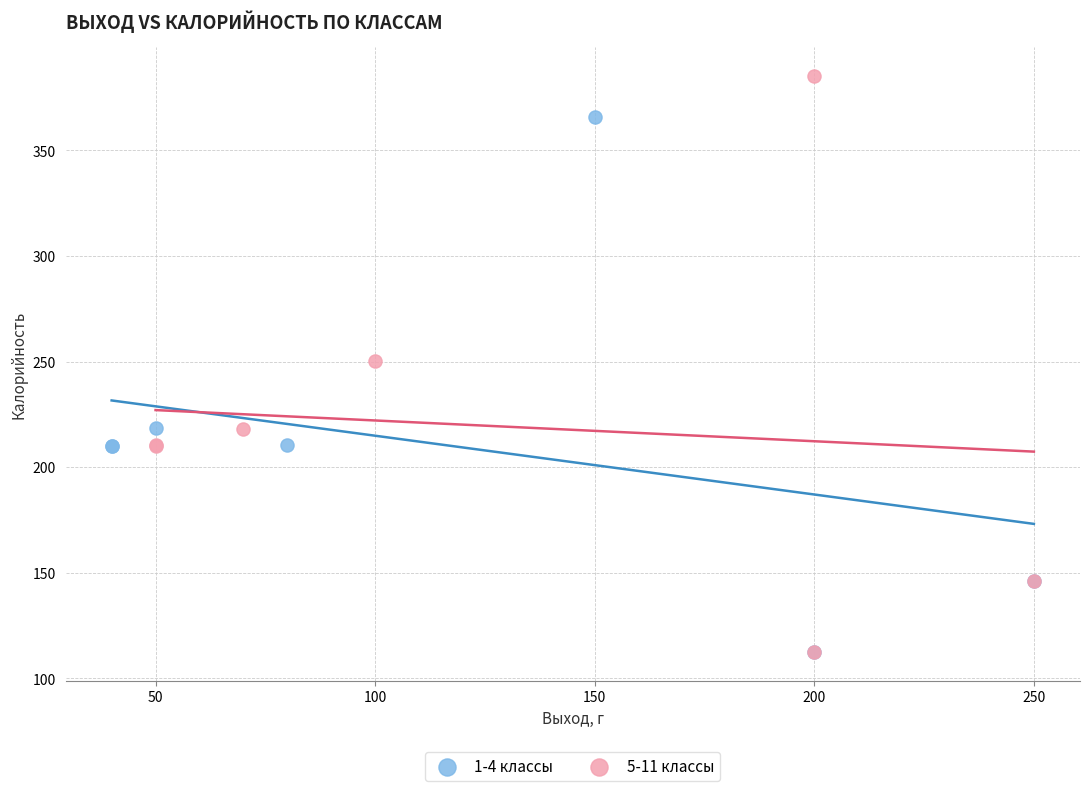

Which series reaches the maximum Y coordinate?

5-11 классы